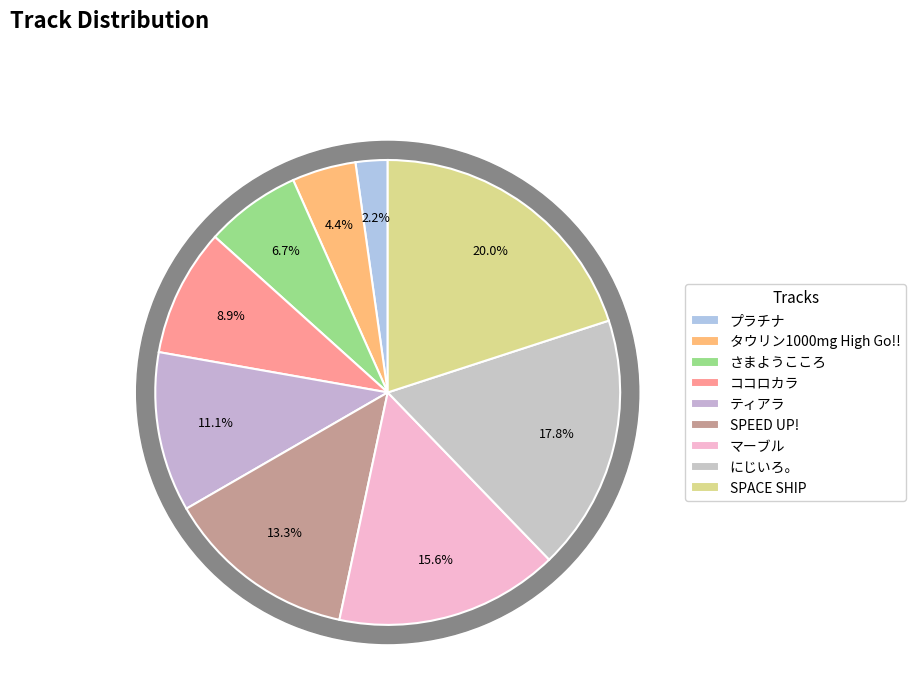

How many segments does this pie chart have?

9